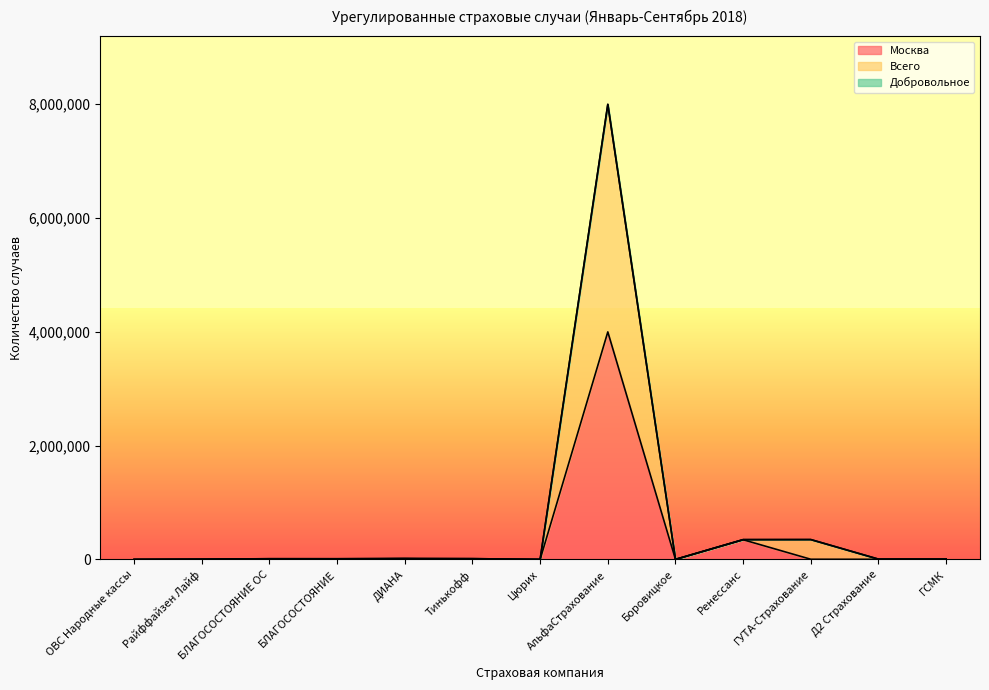

Is the value of Москва at ГУТА-Страхование greater than the value of Всего at ДИАНА?

No